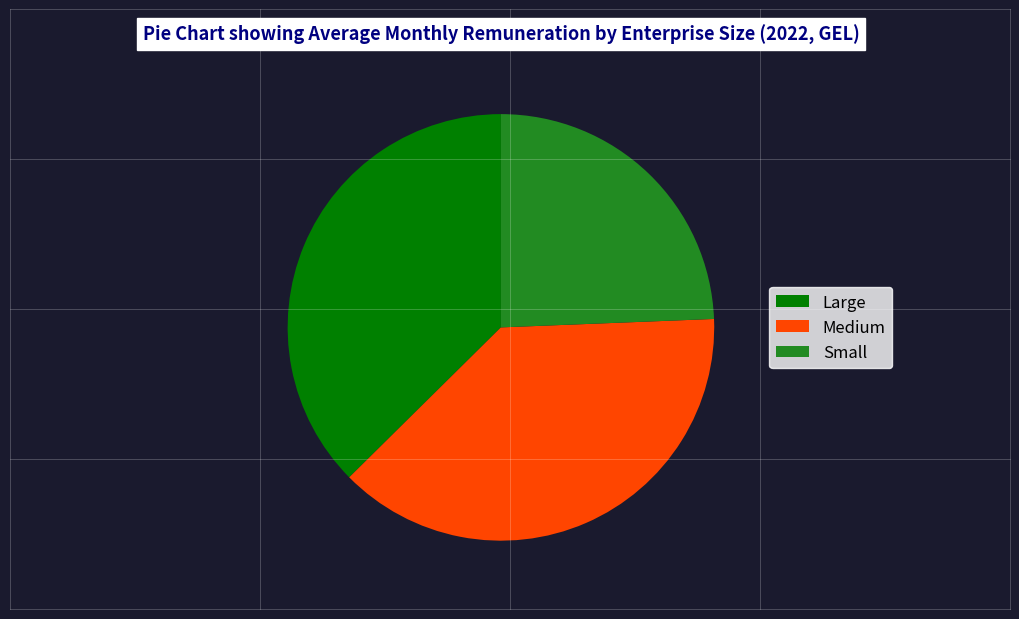

Count the number of slices in the pie.

3